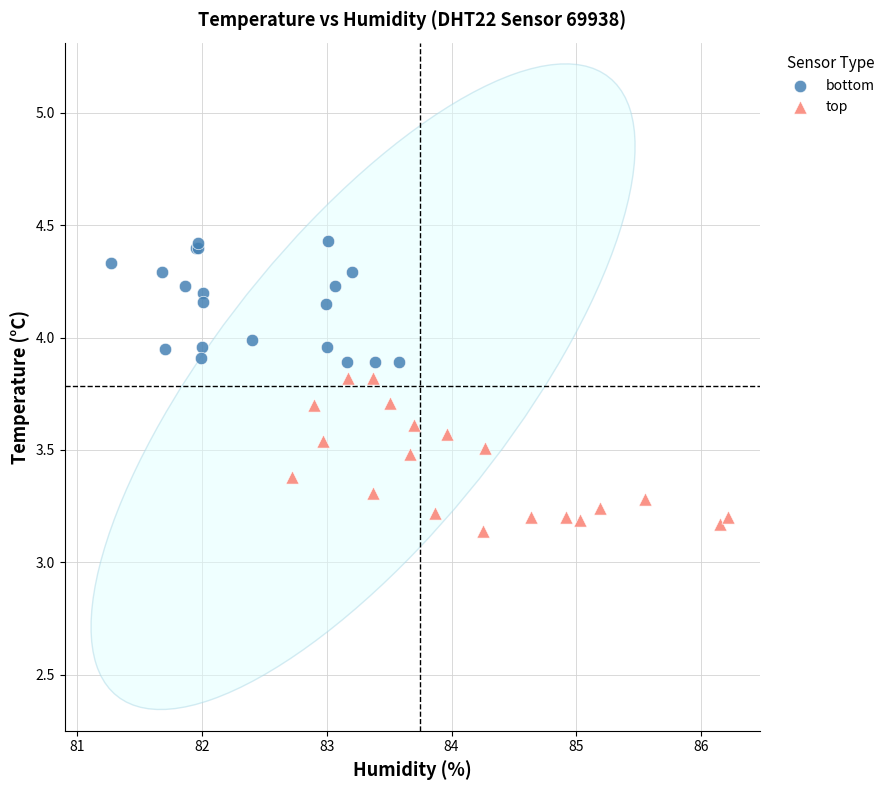

What are all the series names shown in the legend?

bottom, top